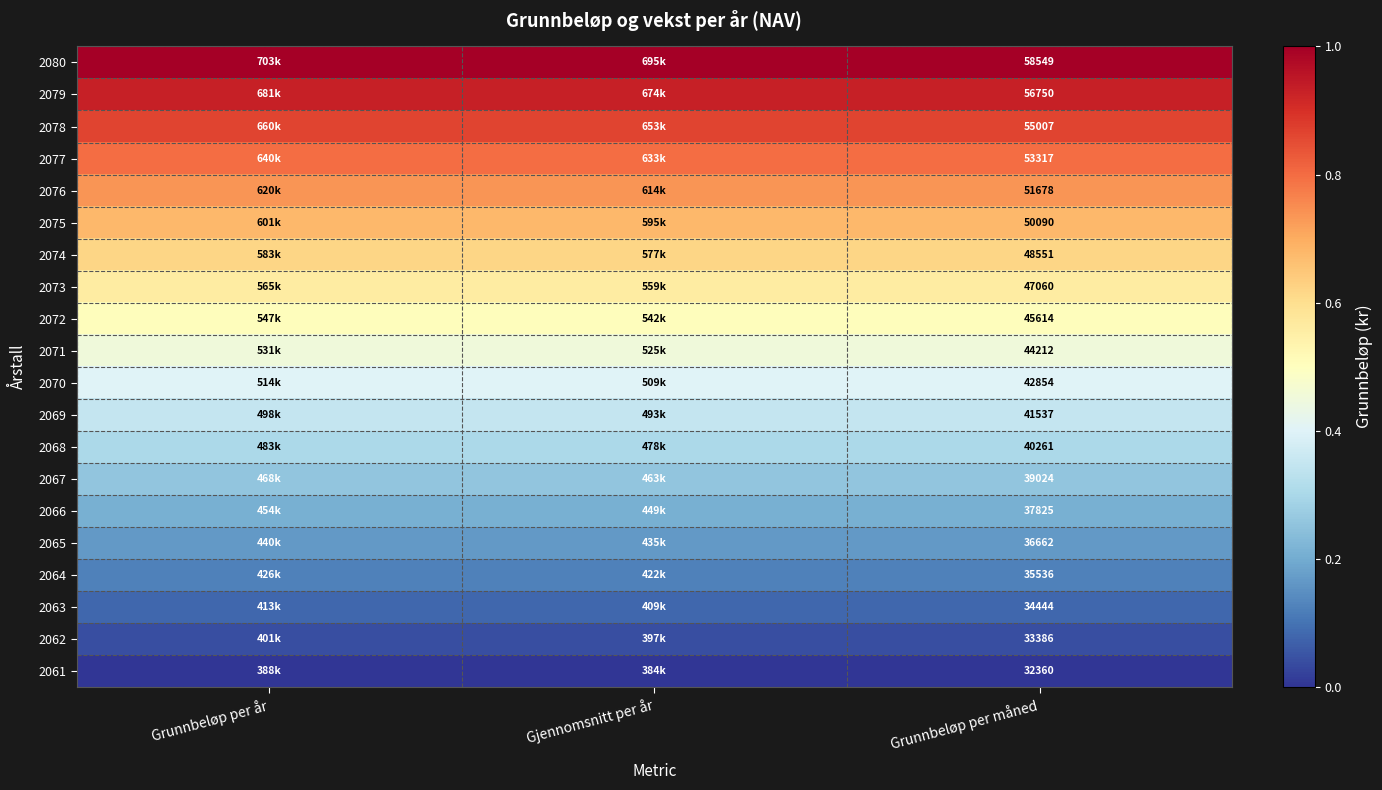

Is it true that 2062 equals 0.0 at Grunnbeløp per år?

False